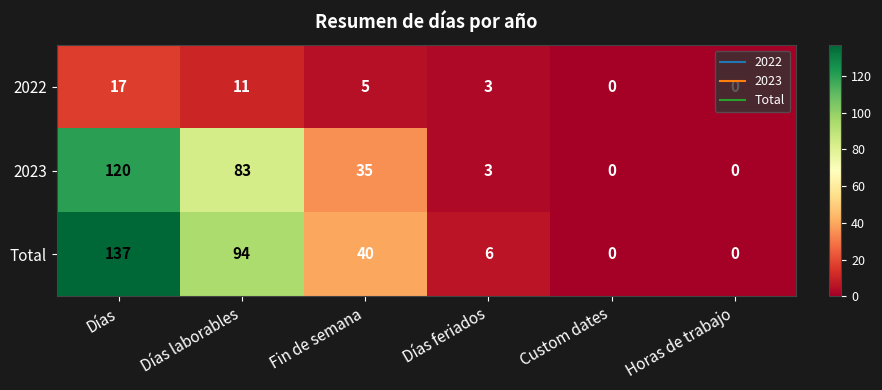

What is the total value across all series at Días laborables?

188